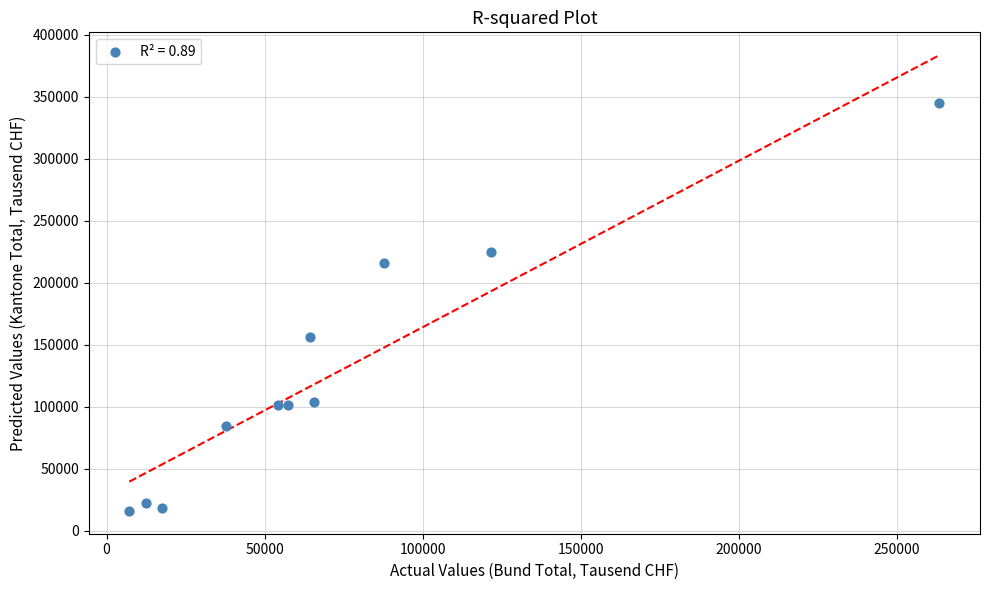

What Y value in the scatter plot is closest to 180582?

155881.9